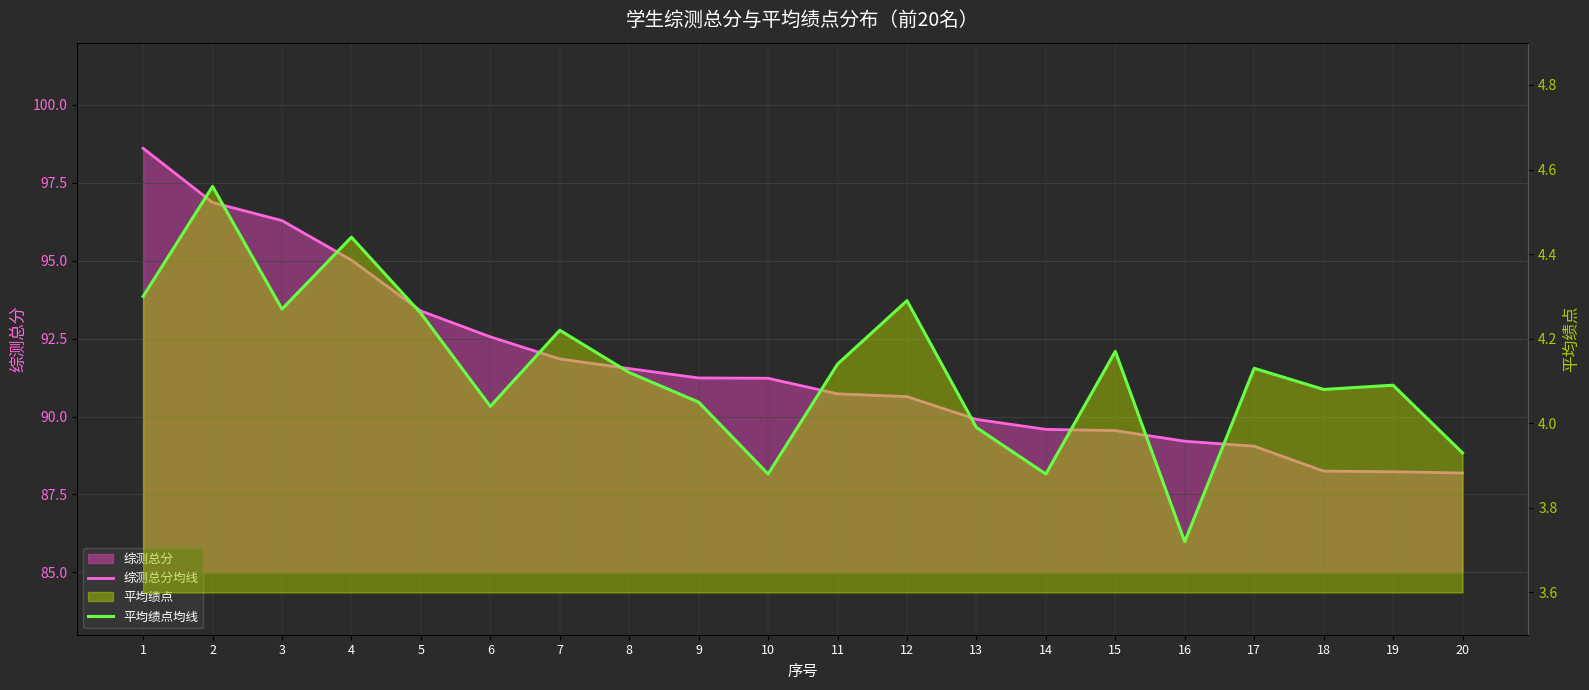

At which label does 综测总分均线 first exceed 91?

1